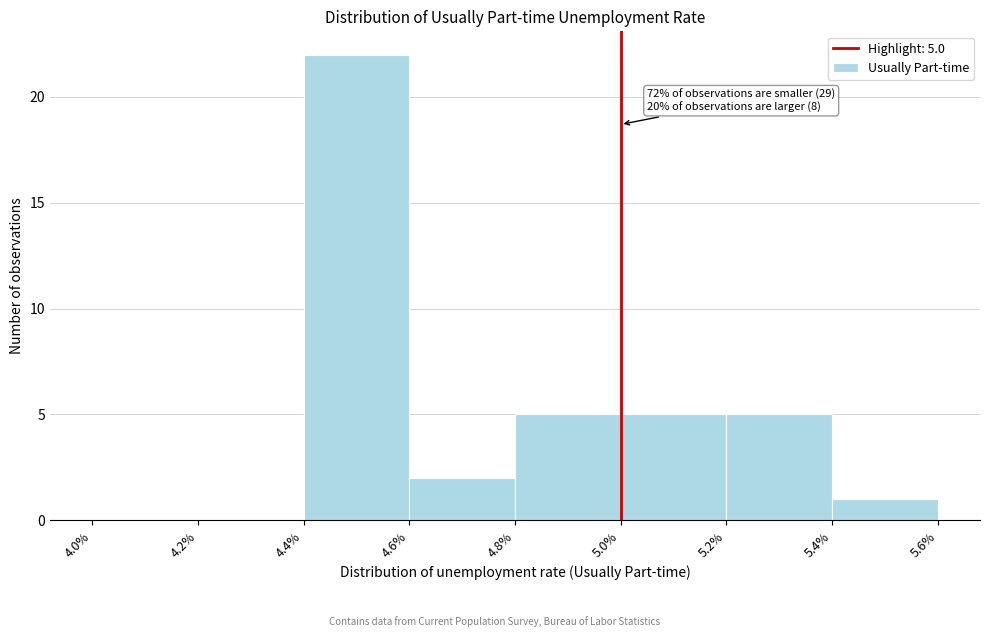

Over which range of the x-axis is the bar tallest?

4.4% to 4.6%